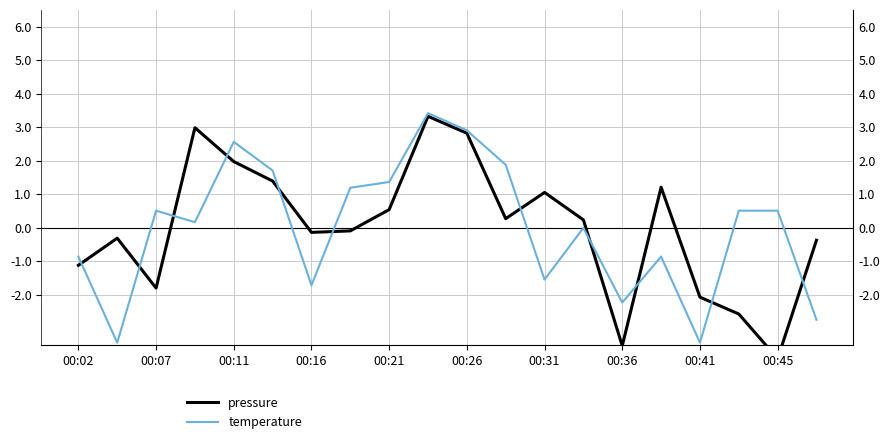

Reading left to right, transcribe all the data shown in this chart.

pressure: -1.1	-0.3	-1.8	3.0	2.0	1.4	-0.1	-0.1	0.5	3.3	2.8	0.3	1.1	0.2	-3.5	1.2	-2.1	-2.6	-3.9	-0.4
temperature: -0.9	-3.4	0.5	0.2	2.6	1.7	-1.7	1.2	1.4	3.4	2.9	1.9	-1.5	-0.0	-2.2	-0.9	-3.4	0.5	0.5	-2.7